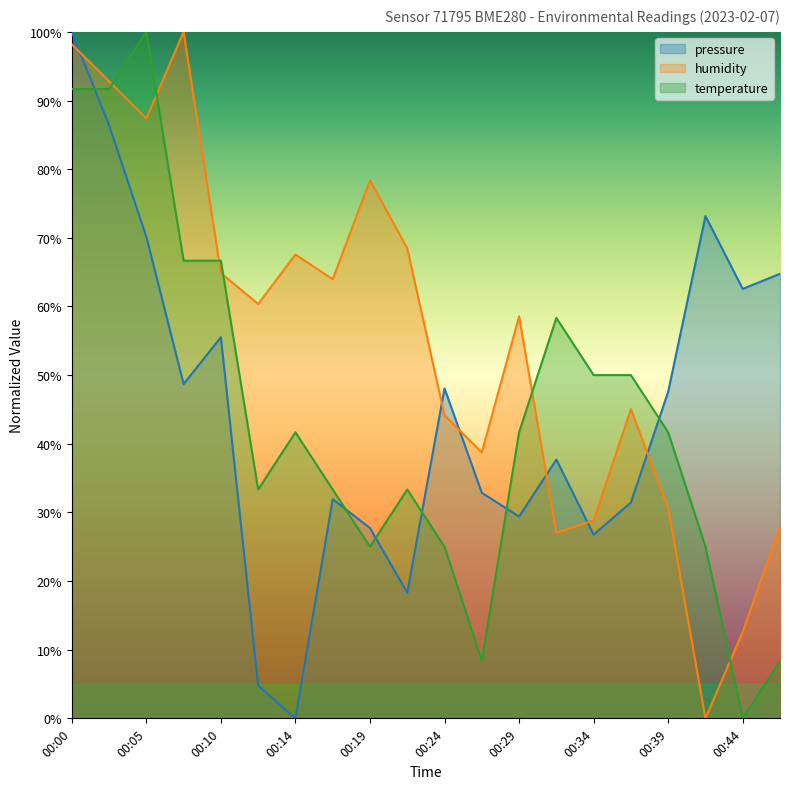

After their last crossing, which series has the higher values: temperature or pressure?

pressure